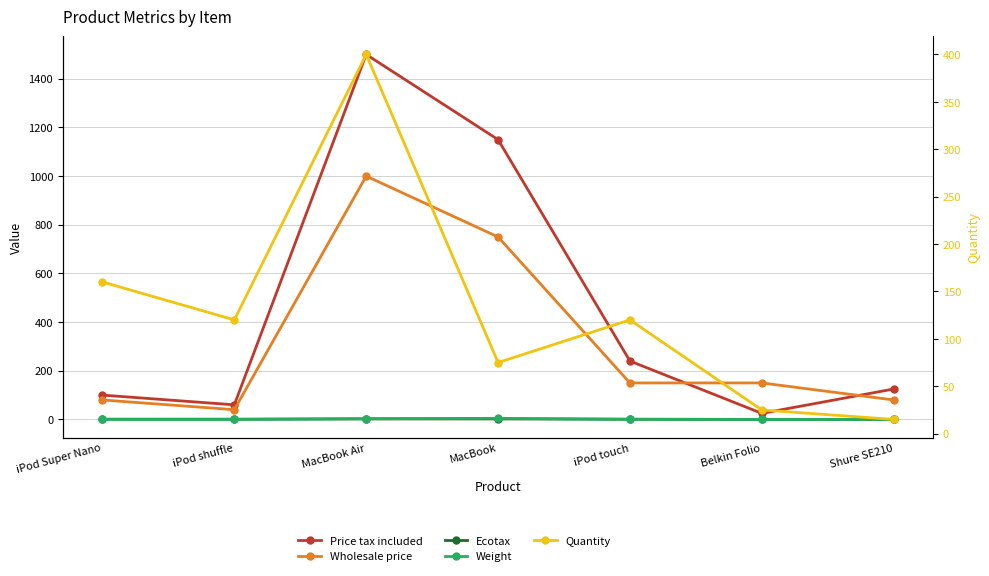

What is the greatest value displayed?

1500.0